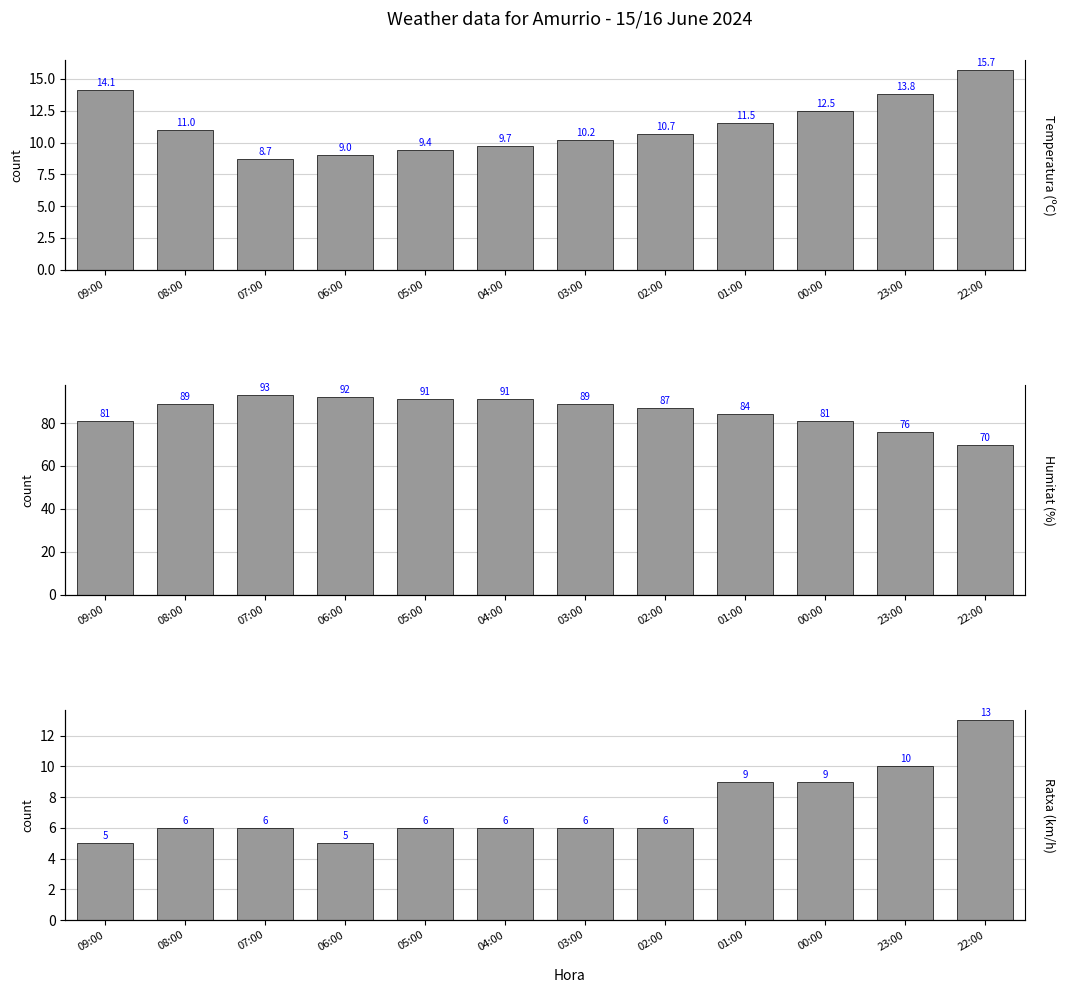

Does the chart contain stacked bars?

No